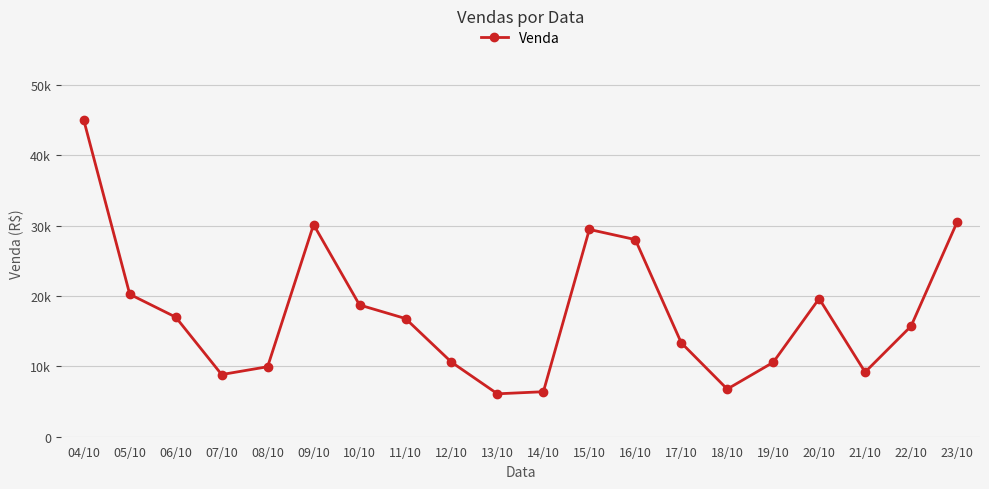

What is the ratio of the value at 22/10 to the value at 11/10?

0.9